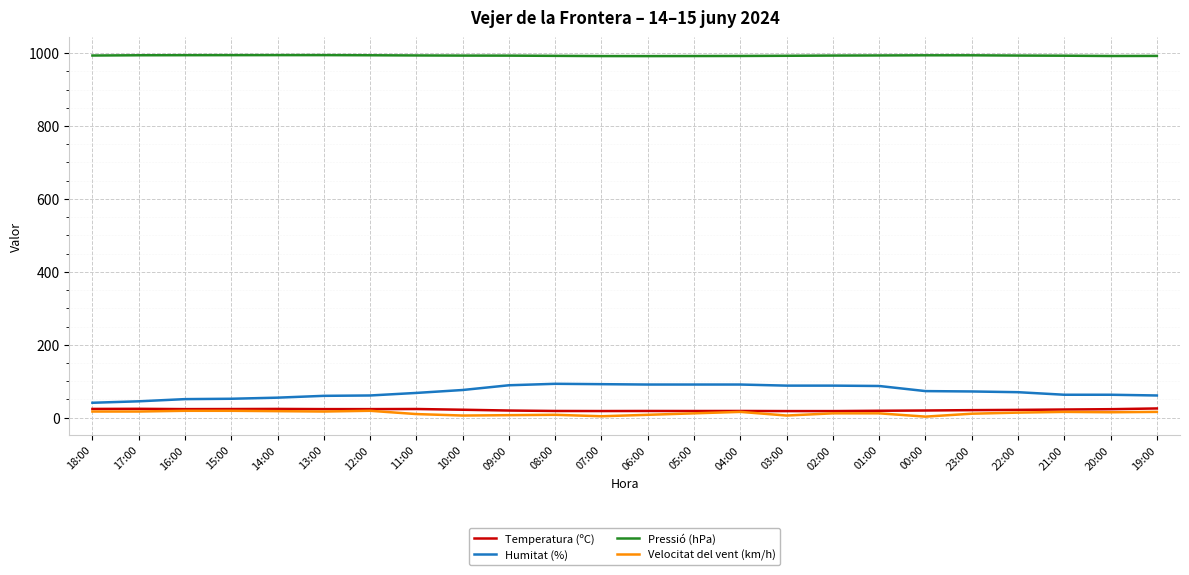

Which series has the largest total across all categories?

Pressió (hPa)